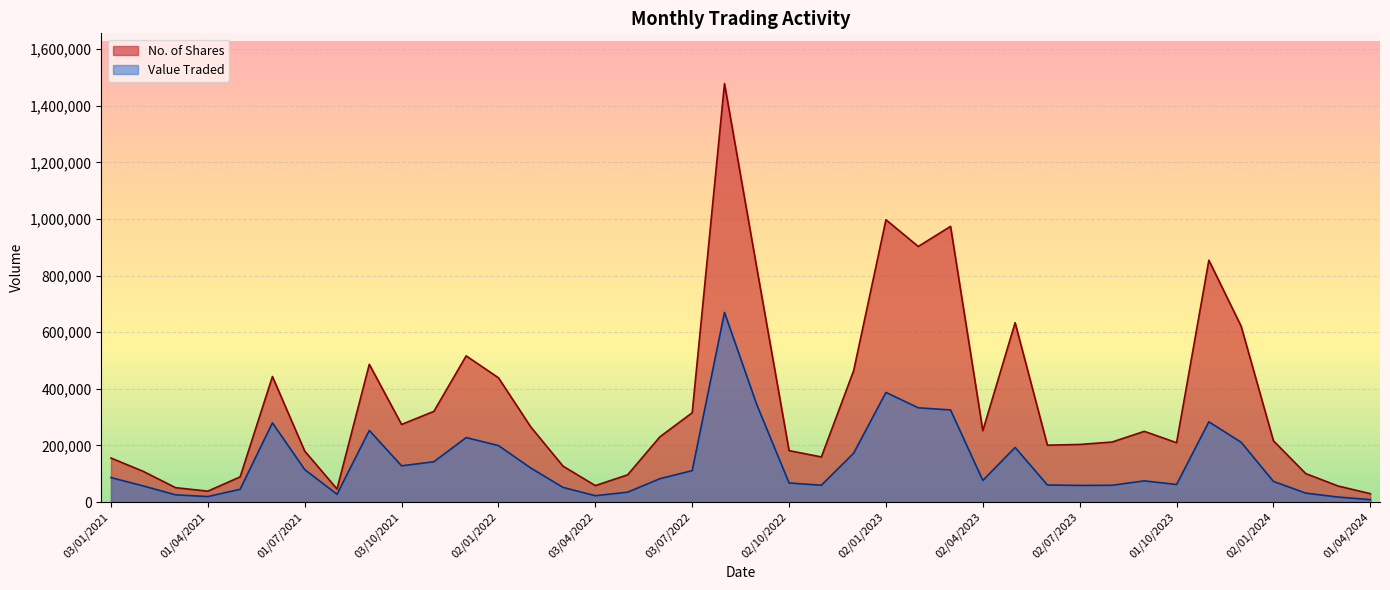

What is the total value across all series at 01/11/2022?

219031